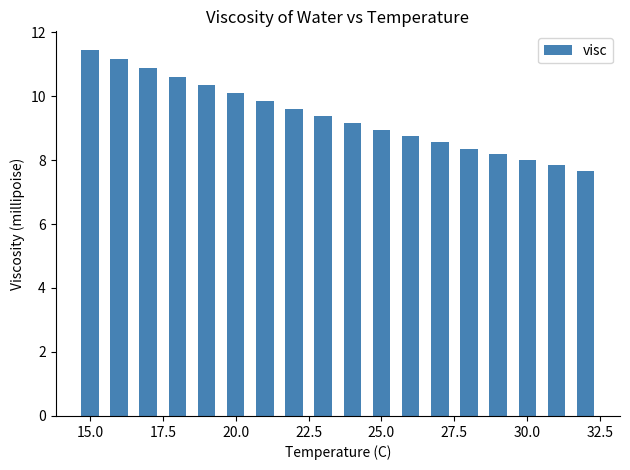

What is the value of the 15th bar from the left?

8.2